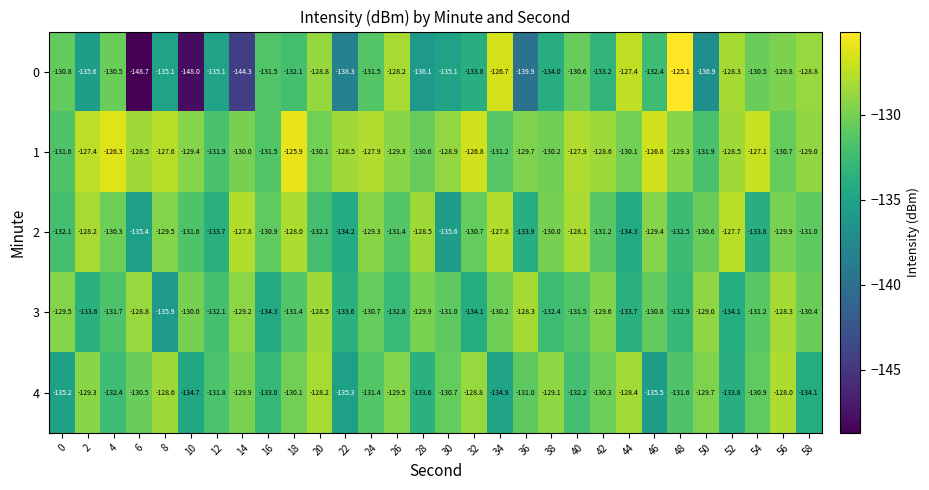

The 0 series shows -128.8 at 58. True or false?

True